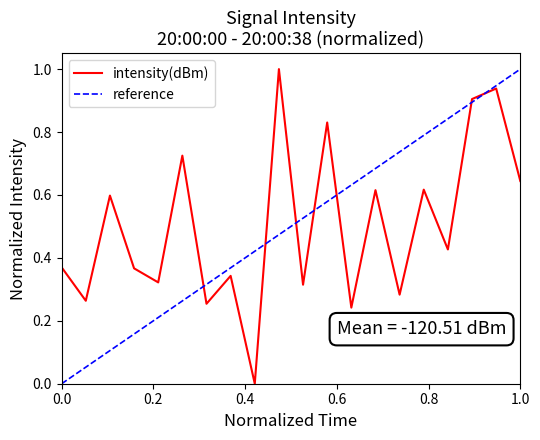

What is the average value?

0.5